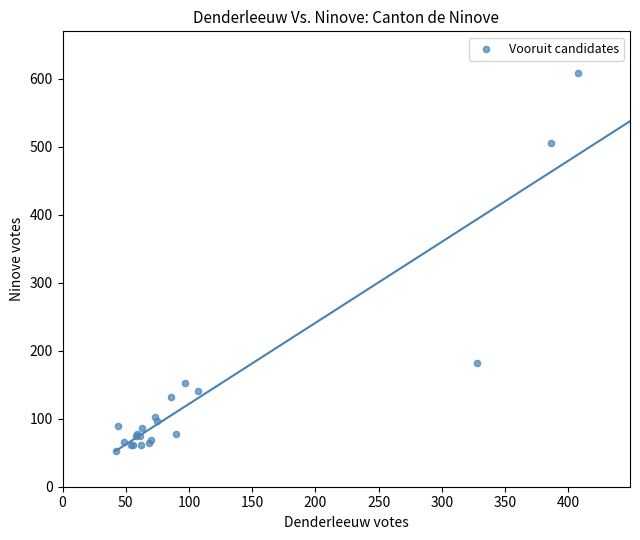

What Y value in the scatter plot is closest to 330?

182